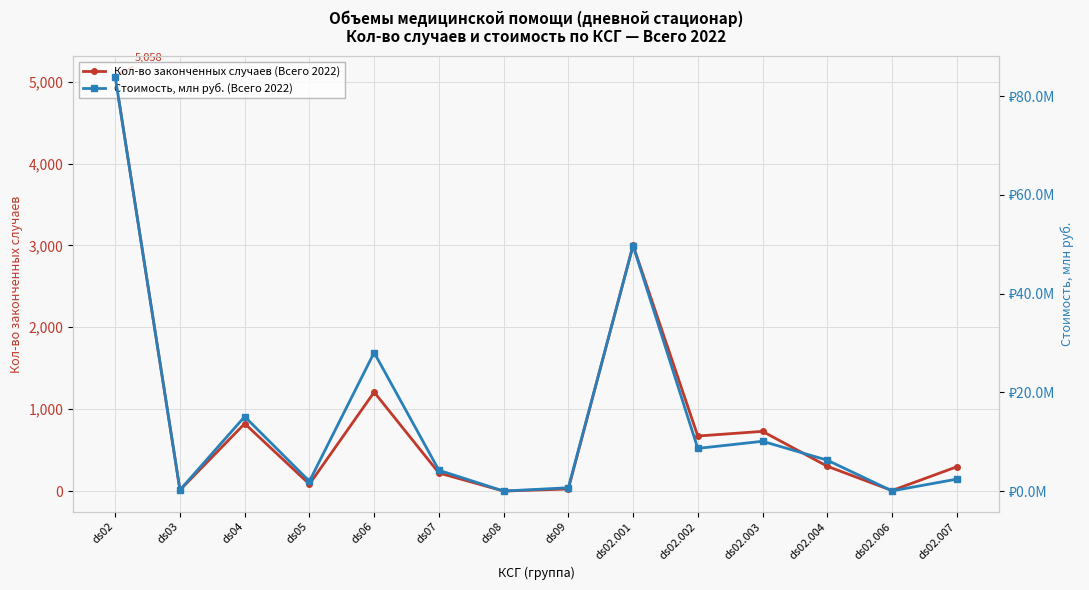

At ds02, list the series in order from largest to smallest.

Кол-во законченных случаев (Всего 2022), Стоимость, млн руб. (Всего 2022)